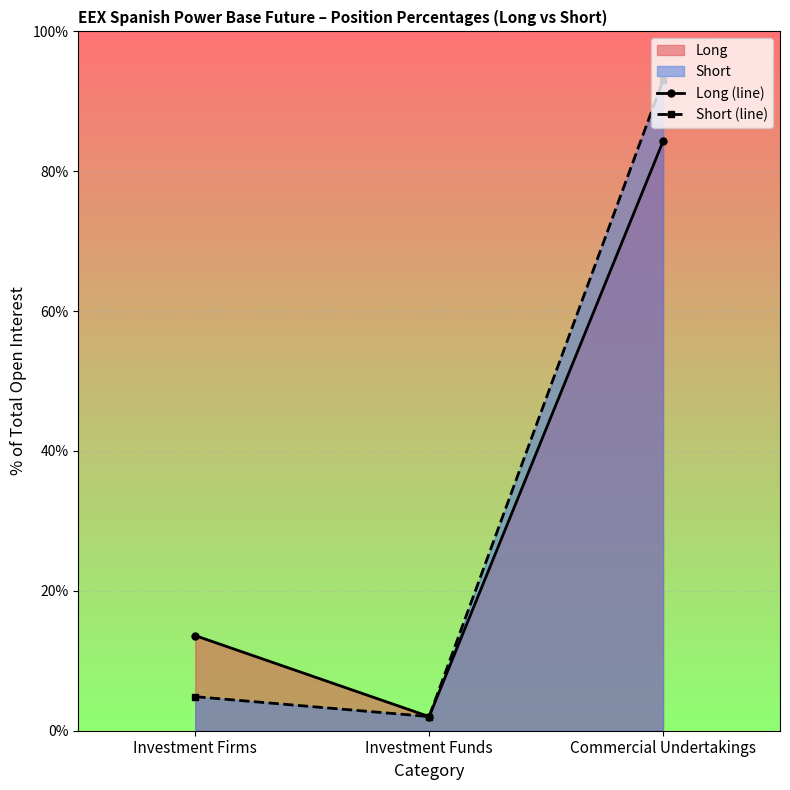

Reading left to right, list all the values displayed in this chart.

Long (line): 13.6	2.0	84.3
Short (line): 4.9	2.0	93.0